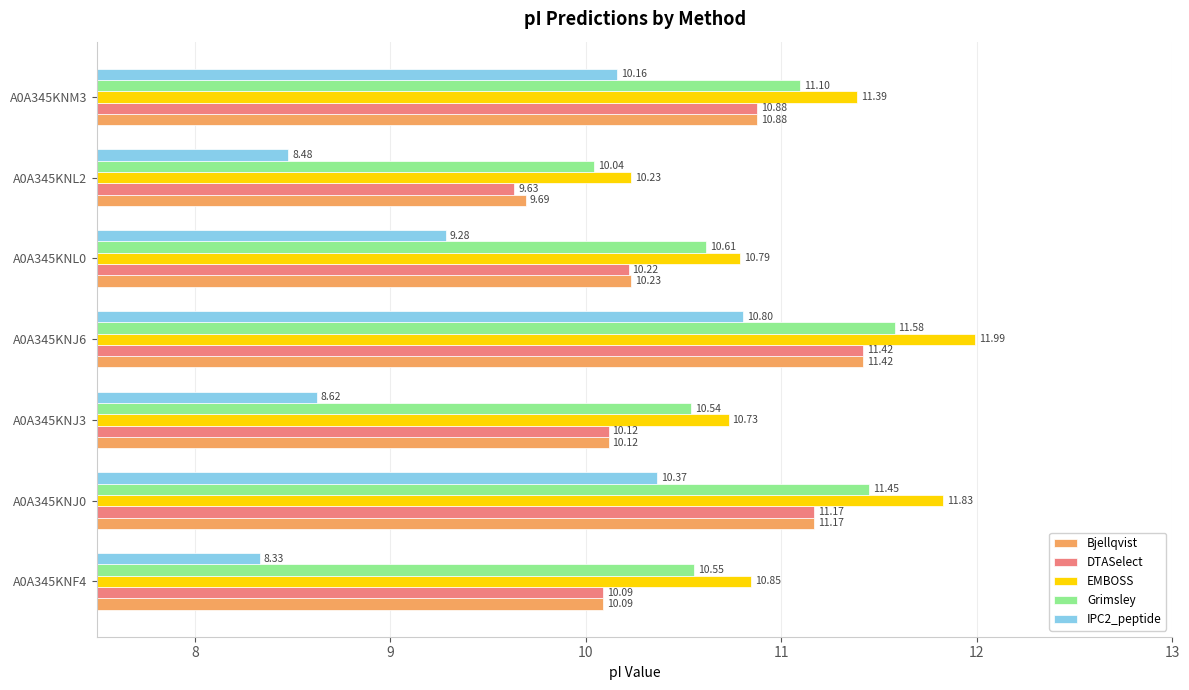

What is the average value of the EMBOSS series?

11.1